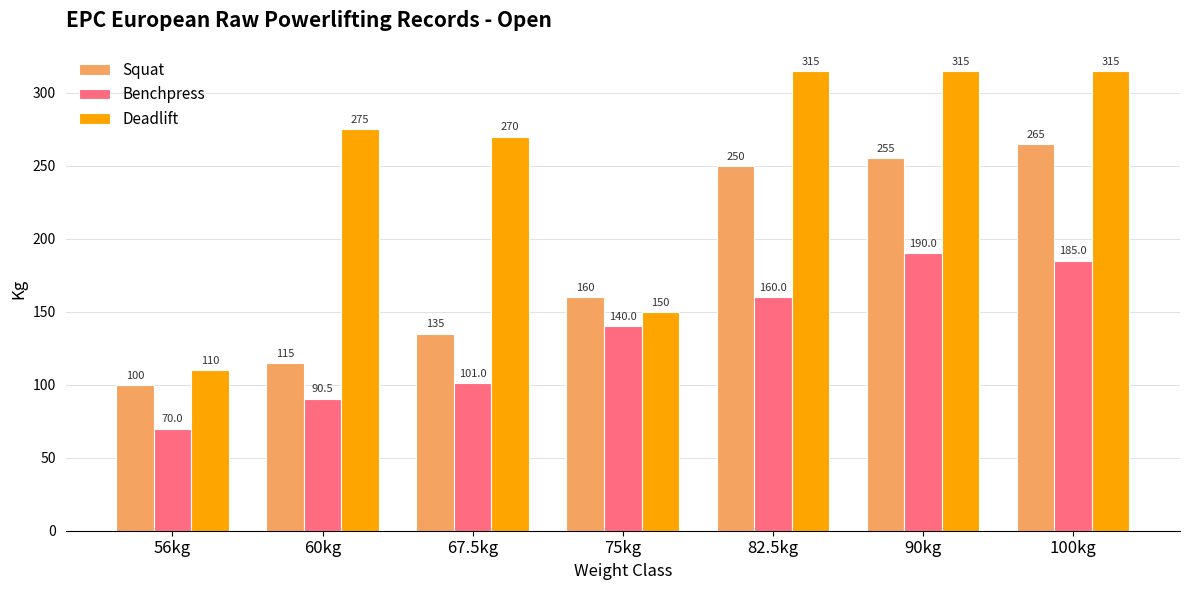

What is the difference between the second highest and second lowest values in the Squat series?

140.0